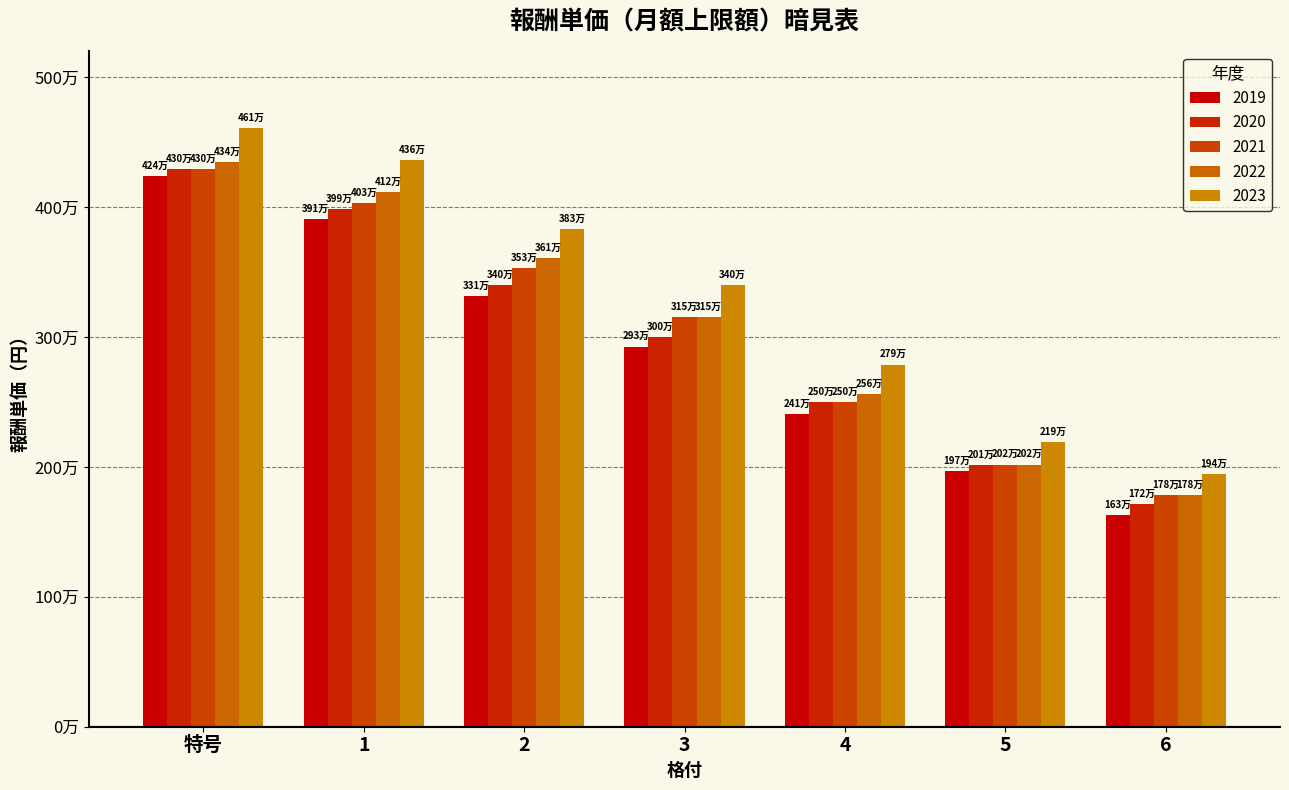

The 2019 series shows 2926000 at 3. True or false?

True